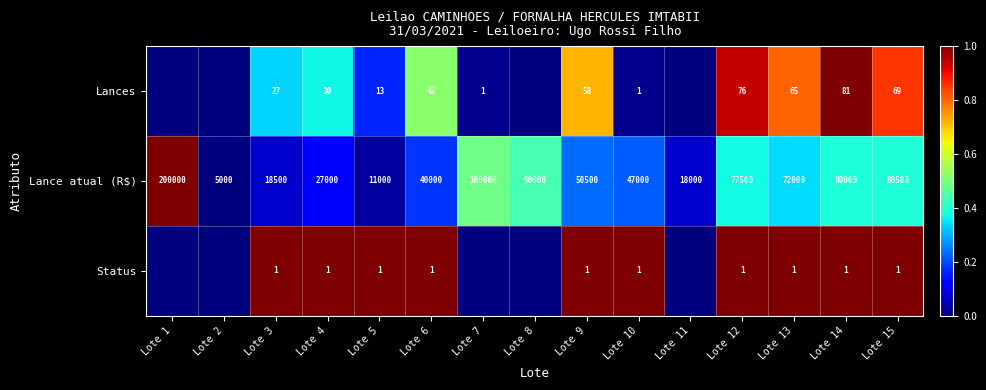

True or false: Lance atual (R$) has a value of 18000 at Lote 11.

True